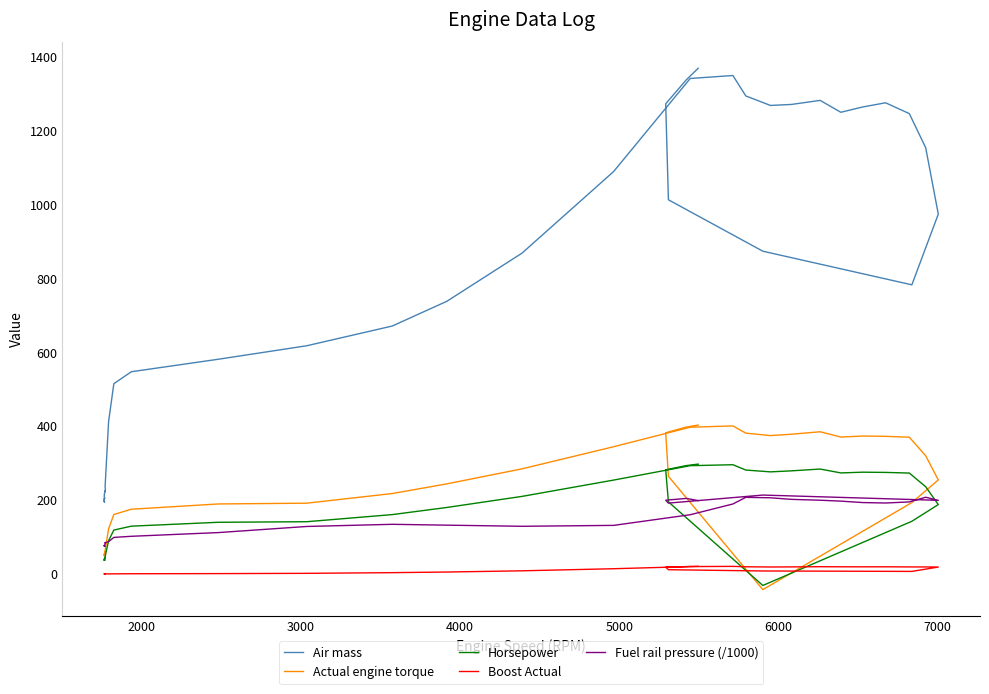

What are all the series names shown in the legend?

Air mass, Actual engine torque, Horsepower, Boost Actual, Fuel rail pressure (/1000)